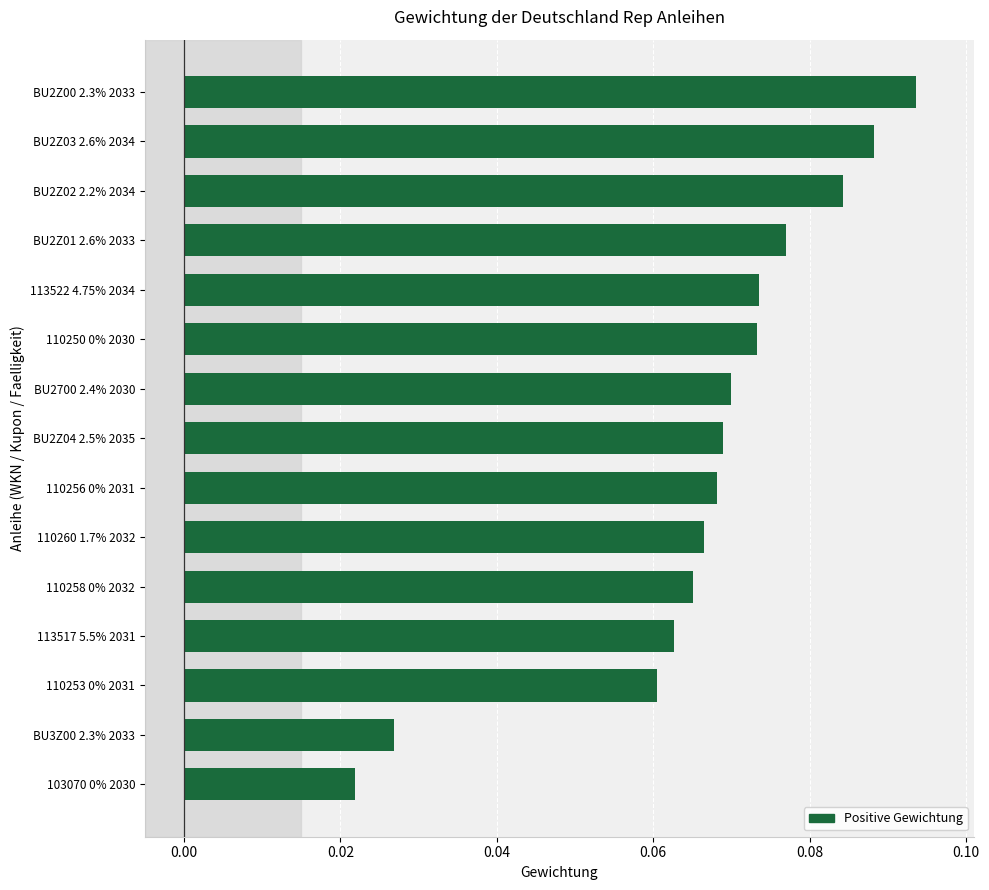

The value at BU2Z01 2.6% 2033 is 0.0. True or false?

False